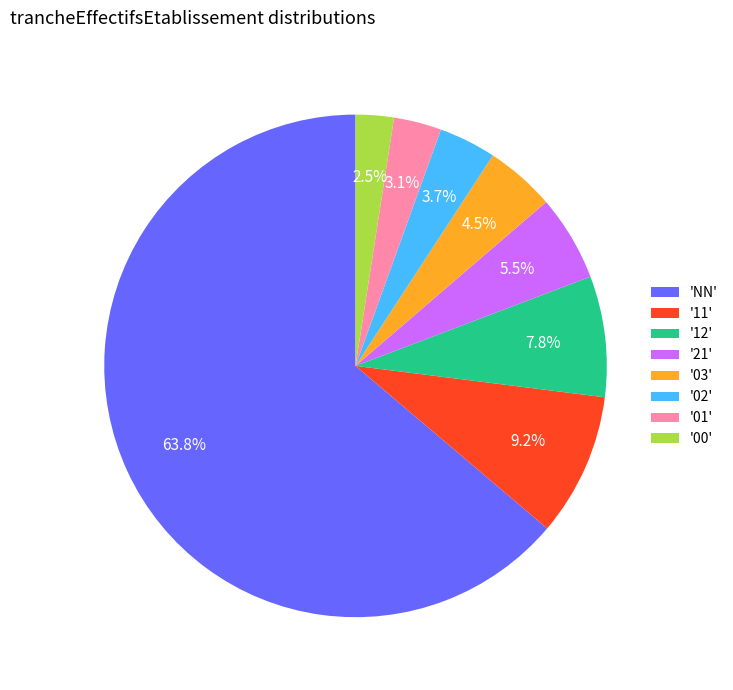

To the nearest percent, what is the average slice percentage?

12%